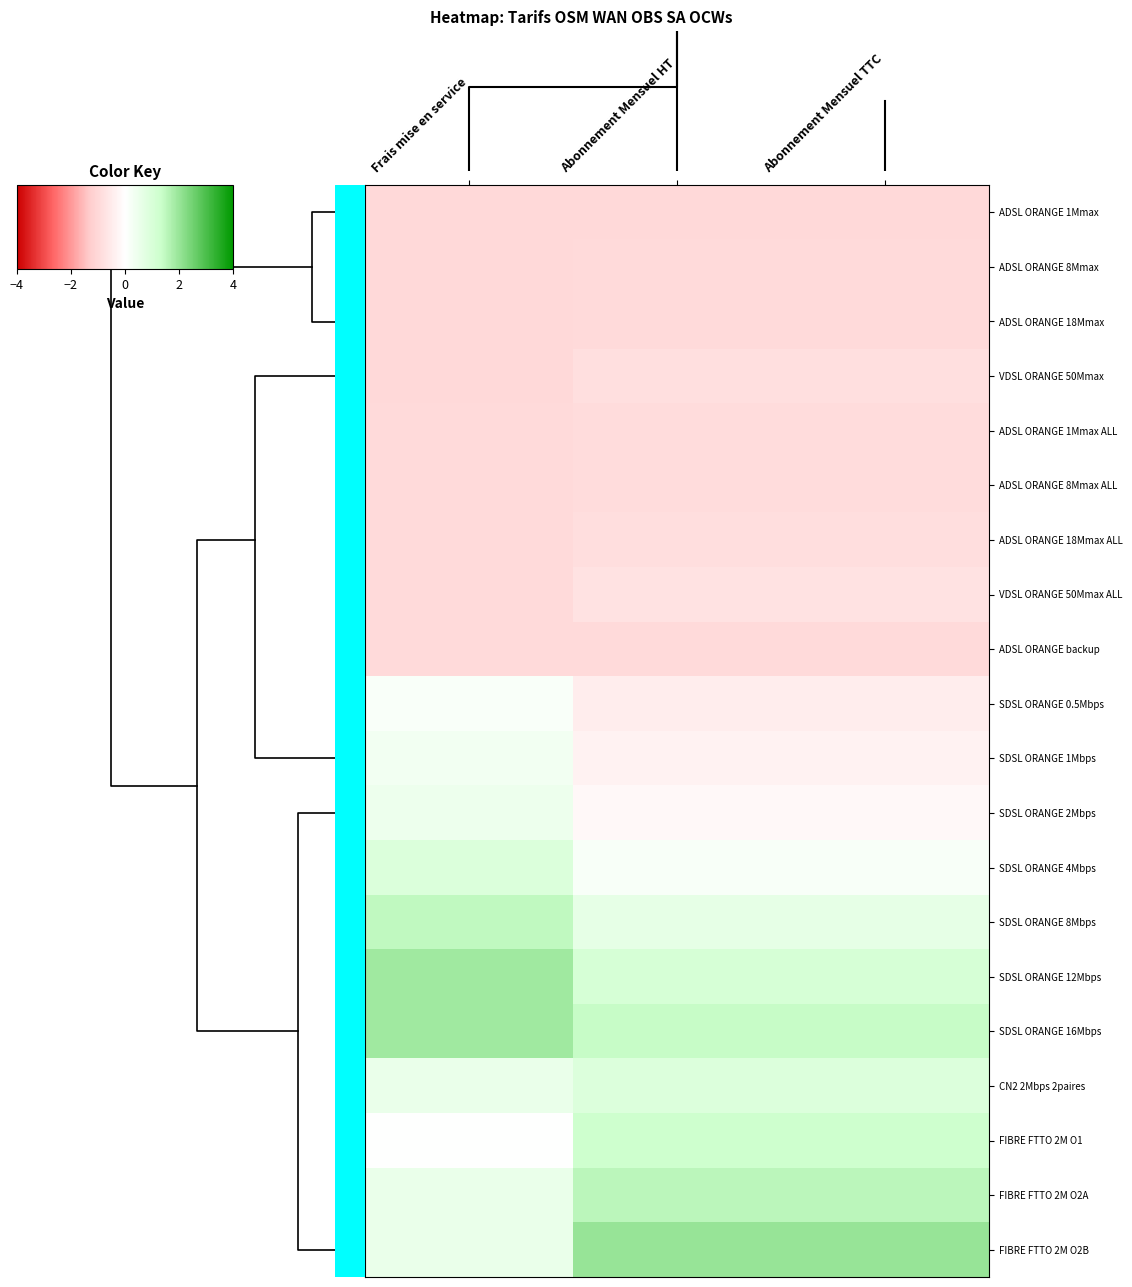

Reading left to right, extract all data points from this chart.

ADSL ORANGE 1Mmax: Frais mise en service=-1.0	Abonnement Mensuel HT=-1.0	Abonnement Mensuel TTC=-1.0
ADSL ORANGE 8Mmax: Frais mise en service=-1.0	Abonnement Mensuel HT=-1.0	Abonnement Mensuel TTC=-1.0
ADSL ORANGE 18Mmax: Frais mise en service=-1.0	Abonnement Mensuel HT=-0.9	Abonnement Mensuel TTC=-0.9
VDSL ORANGE 50Mmax: Frais mise en service=-1.0	Abonnement Mensuel HT=-0.8	Abonnement Mensuel TTC=-0.8
ADSL ORANGE 1Mmax ALL: Frais mise en service=-1.0	Abonnement Mensuel HT=-0.9	Abonnement Mensuel TTC=-0.9
ADSL ORANGE 8Mmax ALL: Frais mise en service=-1.0	Abonnement Mensuel HT=-0.9	Abonnement Mensuel TTC=-0.9
ADSL ORANGE 18Mmax ALL: Frais mise en service=-1.0	Abonnement Mensuel HT=-0.9	Abonnement Mensuel TTC=-0.9
VDSL ORANGE 50Mmax ALL: Frais mise en service=-1.0	Abonnement Mensuel HT=-0.7	Abonnement Mensuel TTC=-0.7
ADSL ORANGE backup: Frais mise en service=-1.0	Abonnement Mensuel HT=-1.0	Abonnement Mensuel TTC=-1.0
SDSL ORANGE 0.5Mbps: Frais mise en service=0.1	Abonnement Mensuel HT=-0.4	Abonnement Mensuel TTC=-0.4
SDSL ORANGE 1Mbps: Frais mise en service=0.3	Abonnement Mensuel HT=-0.3	Abonnement Mensuel TTC=-0.3
SDSL ORANGE 2Mbps: Frais mise en service=0.5	Abonnement Mensuel HT=-0.2	Abonnement Mensuel TTC=-0.2
SDSL ORANGE 4Mbps: Frais mise en service=0.9	Abonnement Mensuel HT=0.2	Abonnement Mensuel TTC=0.2
SDSL ORANGE 8Mbps: Frais mise en service=1.5	Abonnement Mensuel HT=0.6	Abonnement Mensuel TTC=0.6
SDSL ORANGE 12Mbps: Frais mise en service=1.9	Abonnement Mensuel HT=1.1	Abonnement Mensuel TTC=1.1
SDSL ORANGE 16Mbps: Frais mise en service=1.9	Abonnement Mensuel HT=1.4	Abonnement Mensuel TTC=1.4
CN2 2Mbps 2paires: Frais mise en service=0.6	Abonnement Mensuel HT=0.9	Abonnement Mensuel TTC=0.9
FIBRE FTTO 2M O1: Frais mise en service=0.0	Abonnement Mensuel HT=1.3	Abonnement Mensuel TTC=1.3
FIBRE FTTO 2M O2A: Frais mise en service=0.6	Abonnement Mensuel HT=1.5	Abonnement Mensuel TTC=1.5
FIBRE FTTO 2M O2B: Frais mise en service=0.6	Abonnement Mensuel HT=2.0	Abonnement Mensuel TTC=2.0